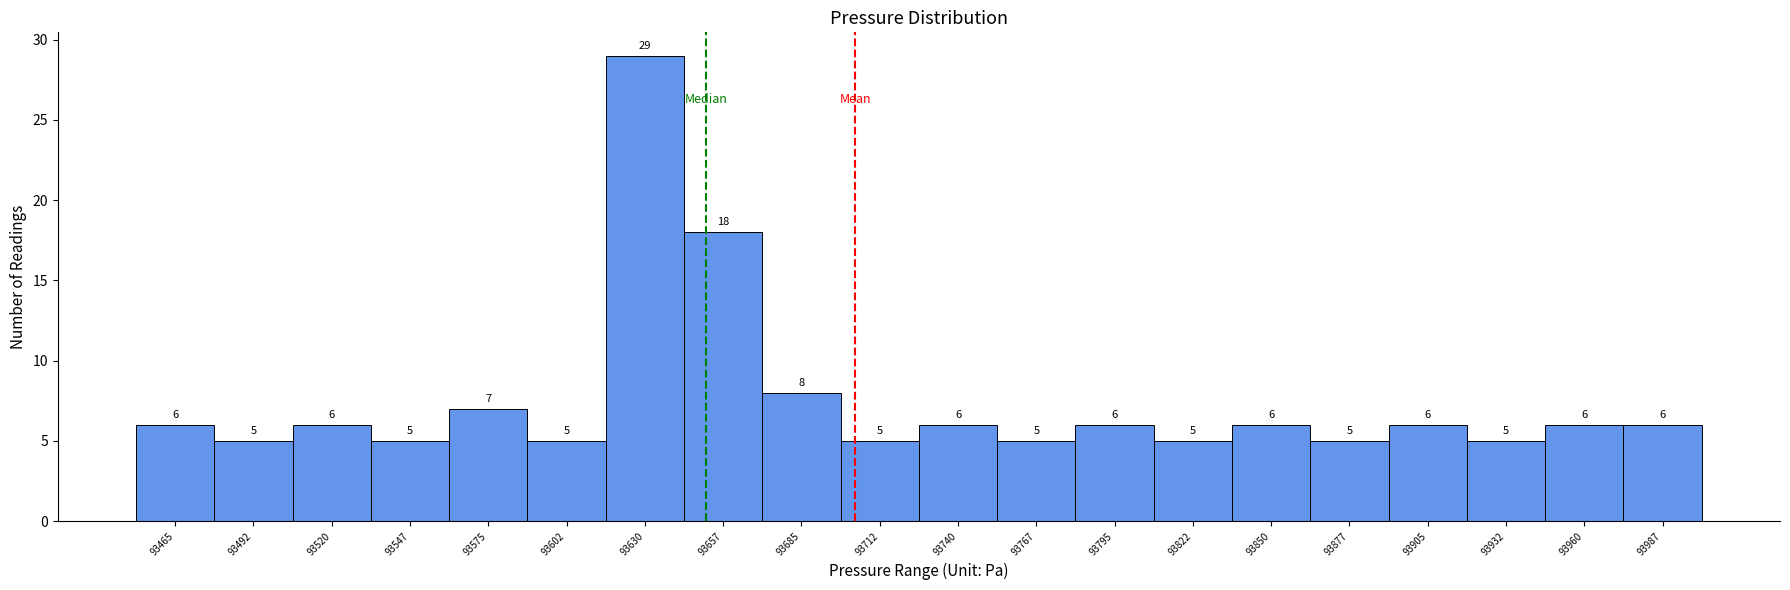

Reading left to right, what are all the values shown in this chart?

6	5	6	5	7	5	29	18	8	5	6	5	6	5	6	5	6	5	6	6